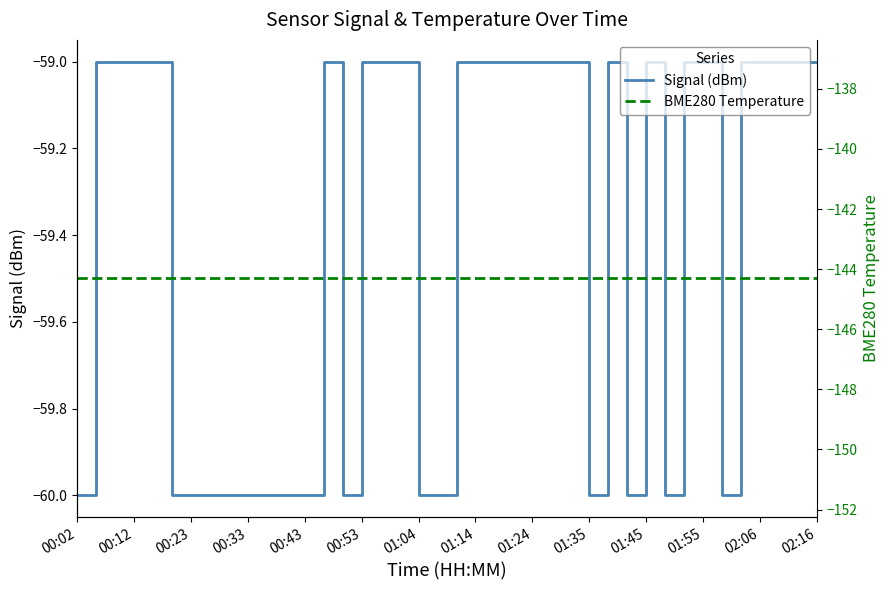

True or false: Signal (dBm) has a value of -60 at 01:04.

True